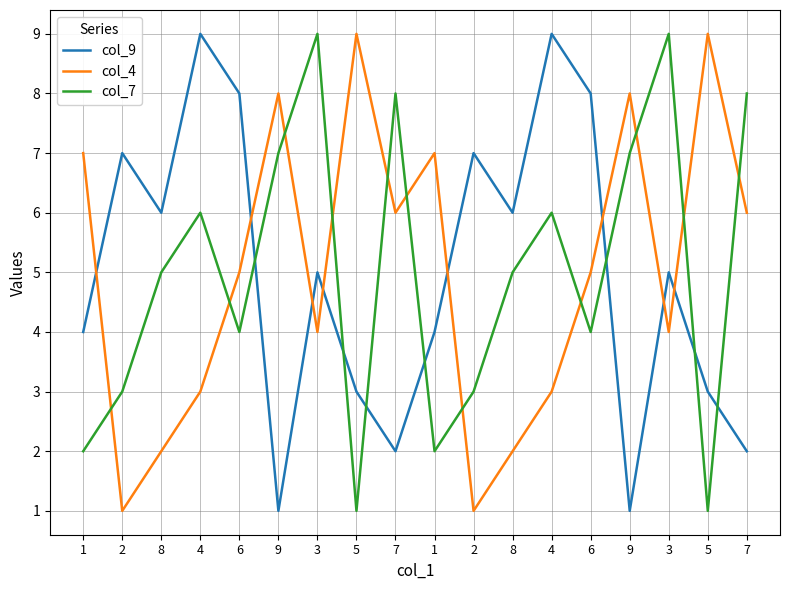

What is the label of the 17th point from the left?

5